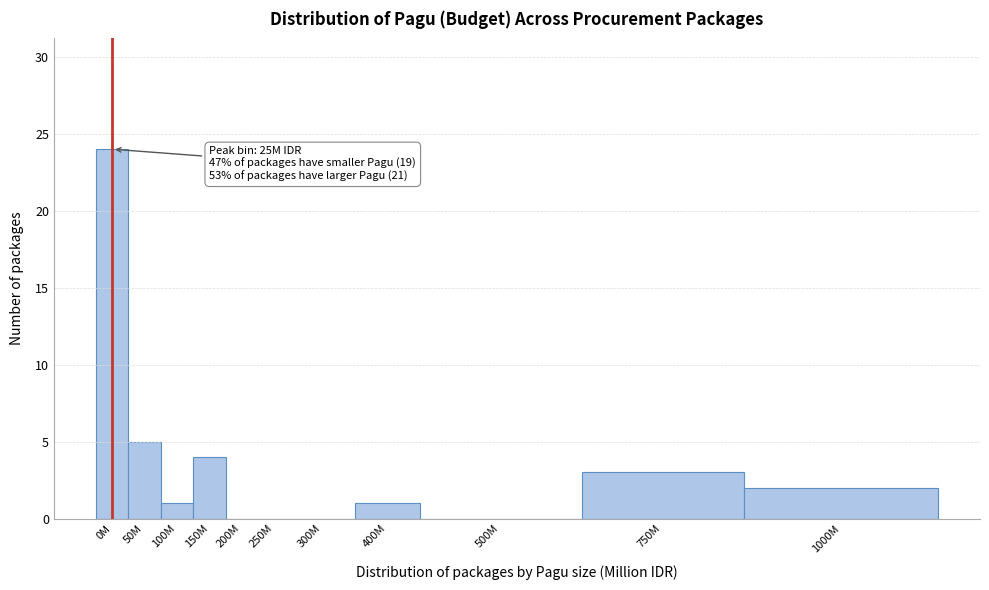

Reading left to right, extract all data points from this chart.

0M=24	50M=5	100M=1	150M=4	200M=0	250M=0	300M=0	400M=1	500M=0	750M=3	1000M=2